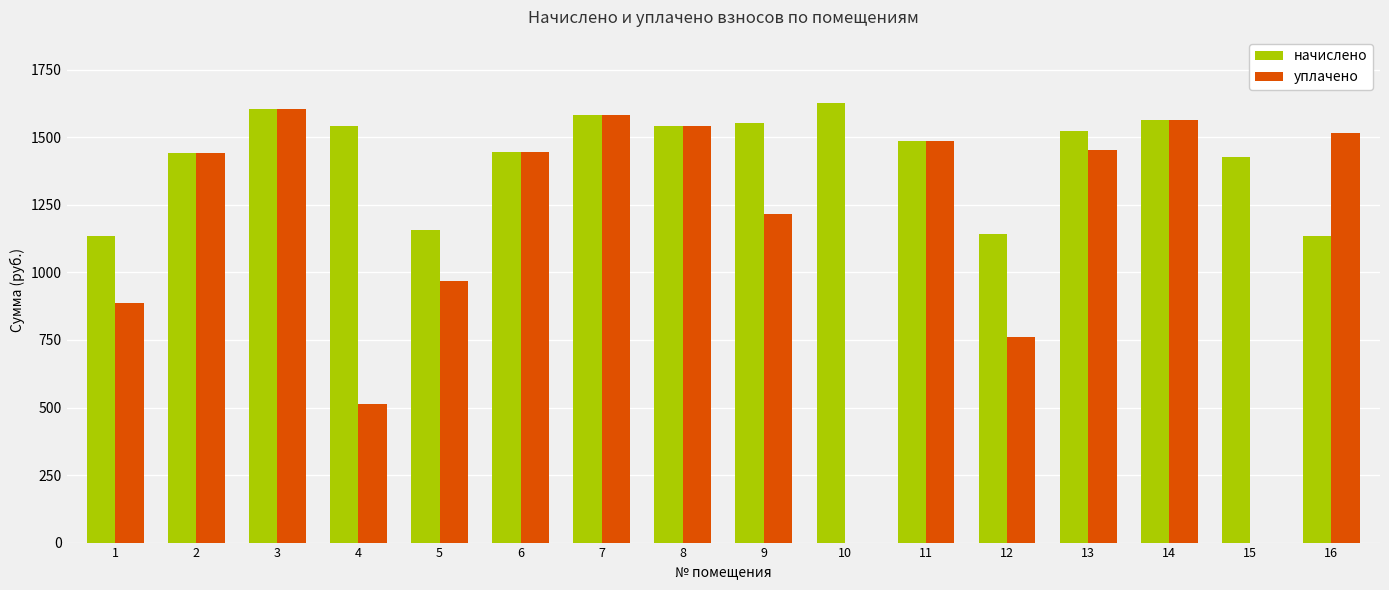

What is the average value of the уплачено series?

1124.2